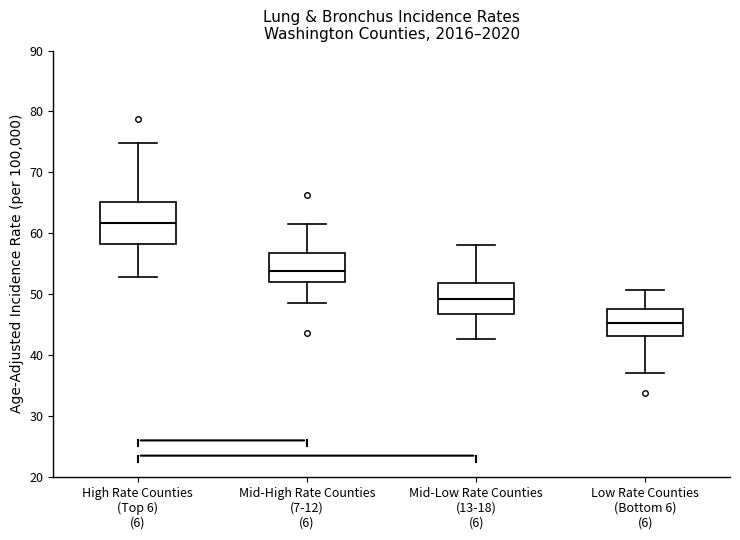

Which box has the highest median line?

High Rate Counties (Top 6) (6)